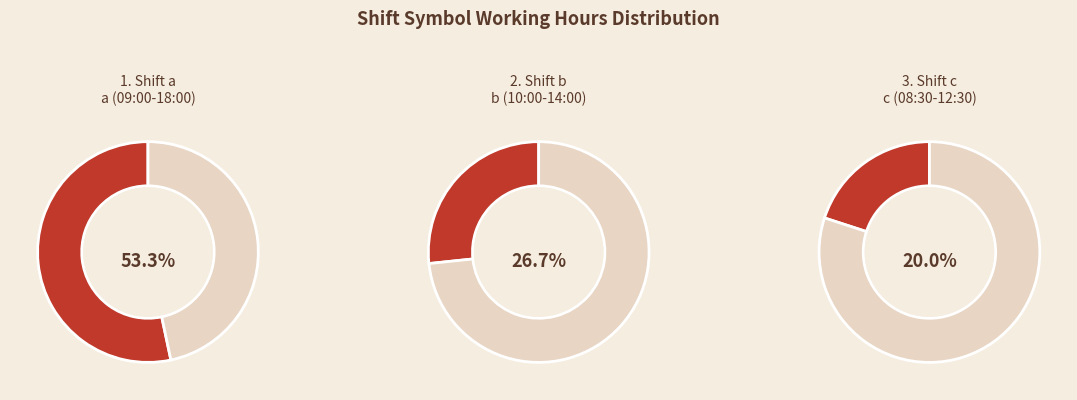

Rank the categories by value from highest to lowest.

a, b, c